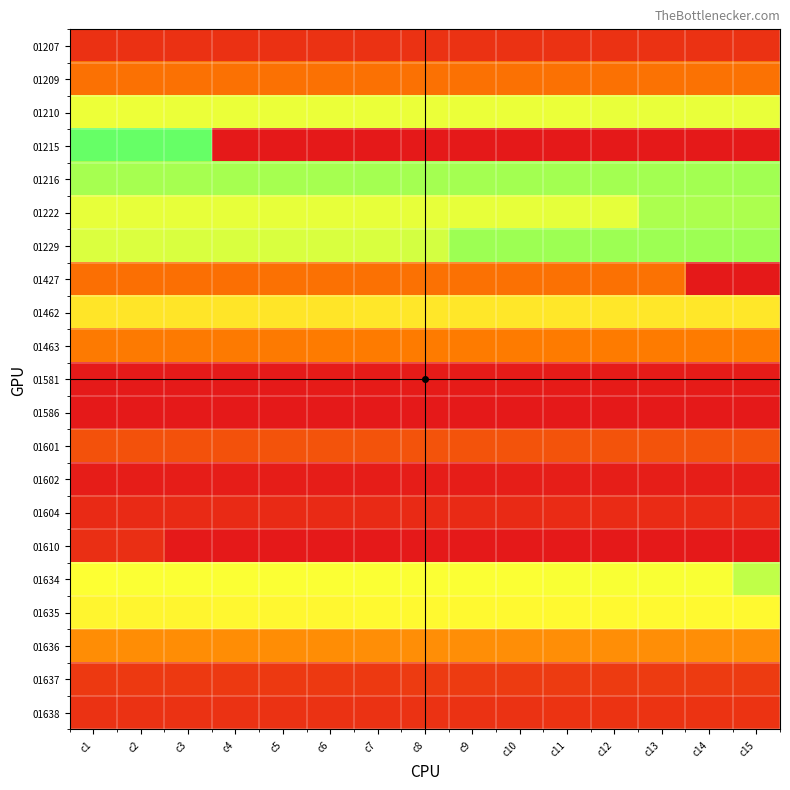

Which series has the largest range (max minus min)?

01215